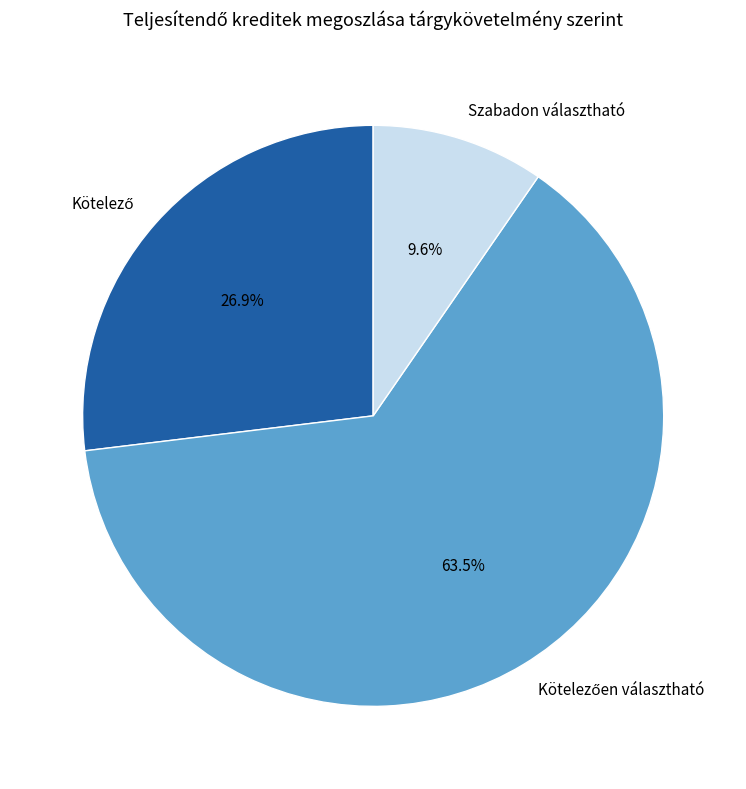

Which category has the smallest portion of the pie?

Szabadon választható